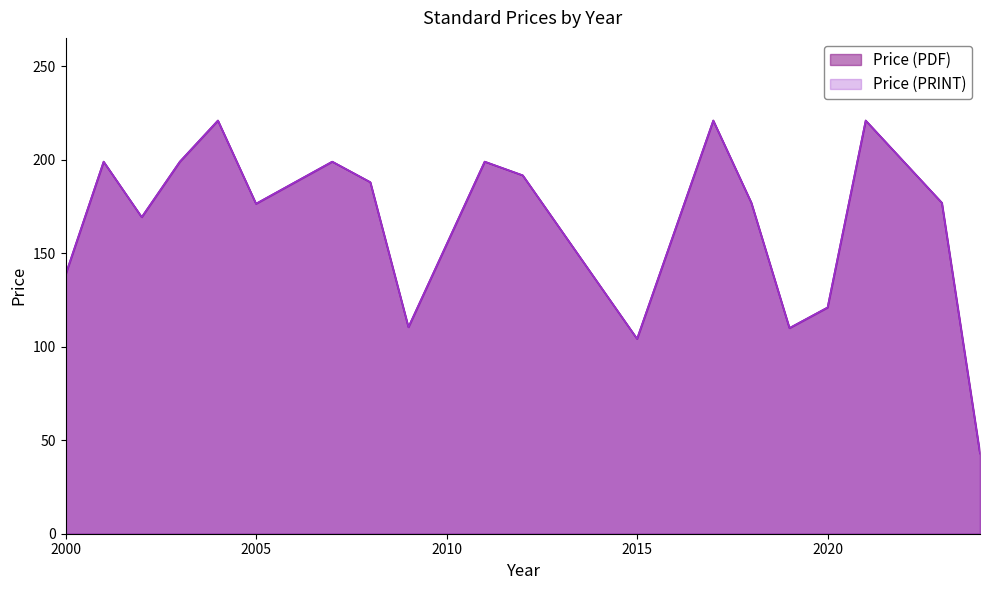

What is the average value of the Price (PDF) series?

162.9